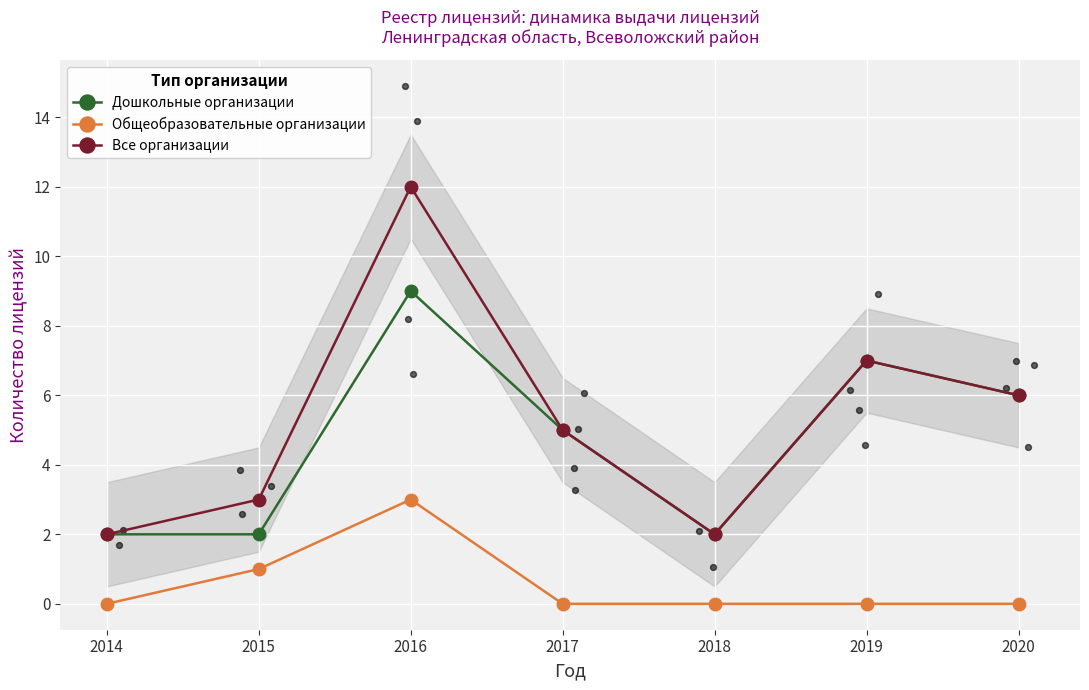

What are all the series names shown in the legend?

Дошкольные организации, Общеобразовательные организации, Все организации